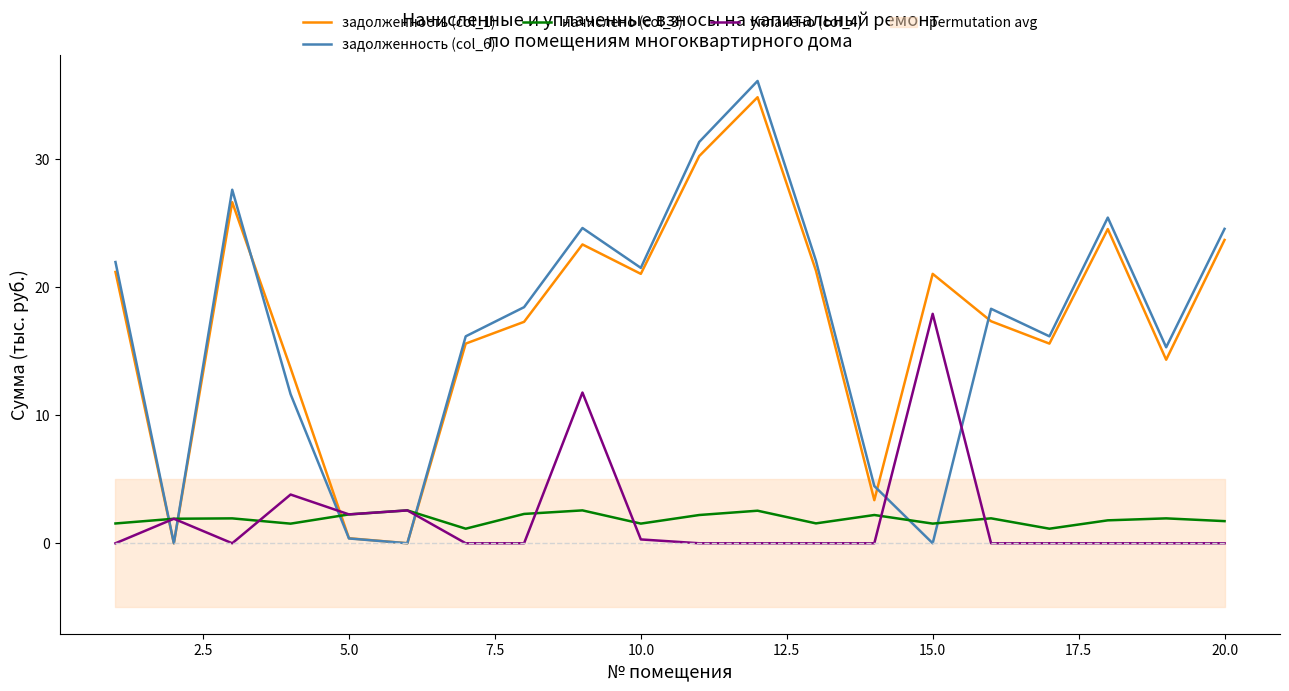

True or false: уплачено (col_4) and задолженность (col_1) intersect in this chart.

True